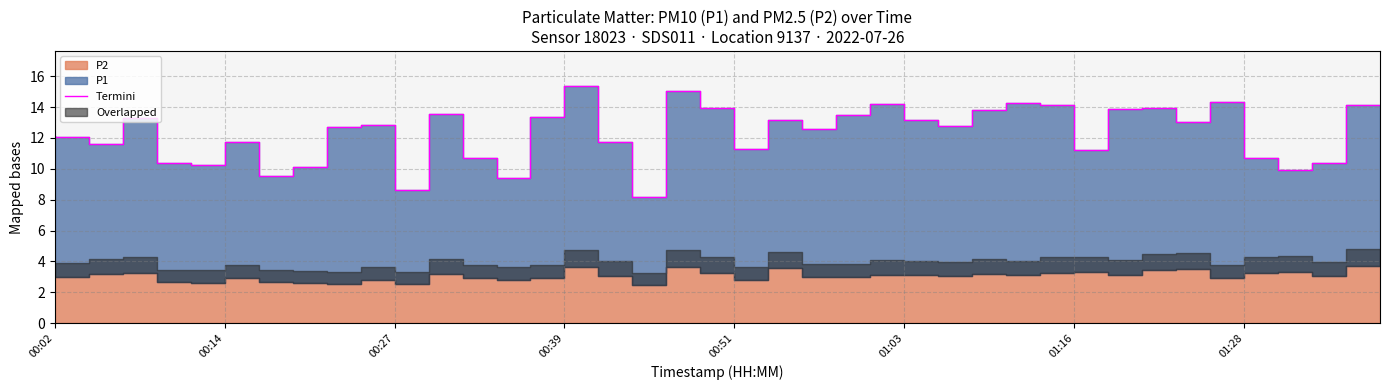

How many lines are shown in the chart?

1